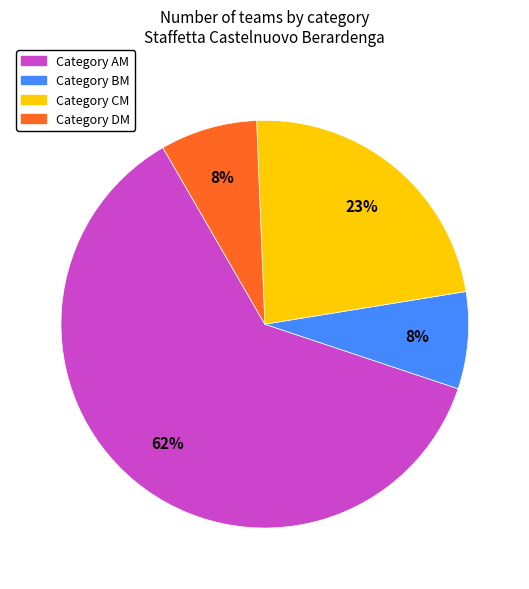

To the nearest percent, what is the average slice percentage?

25%